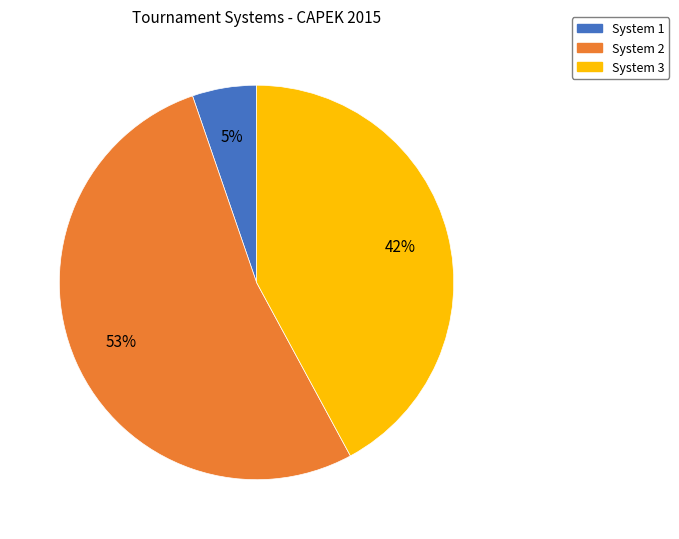

Is the sum of System 2 and System 3 greater than half?

Yes